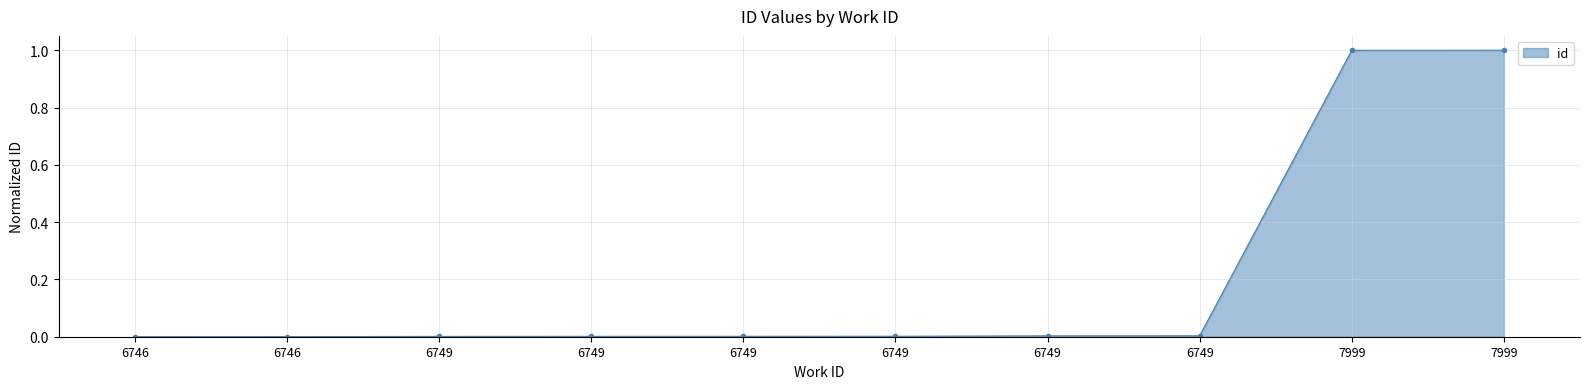

What is the maximum value shown in the chart?

1.0